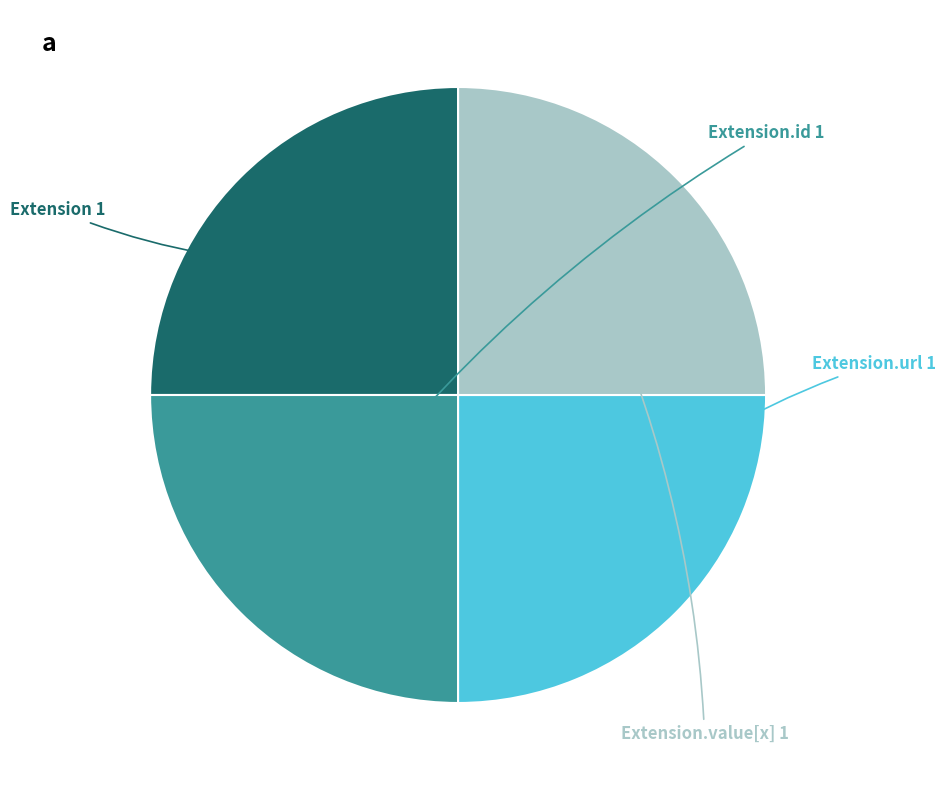

Is there a majority slice in this chart?

No